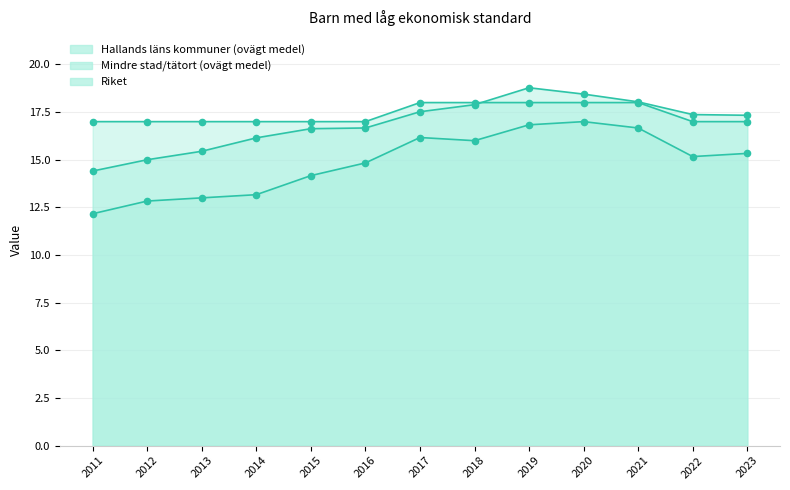

At how many categories does at least one series exceed 14?

13